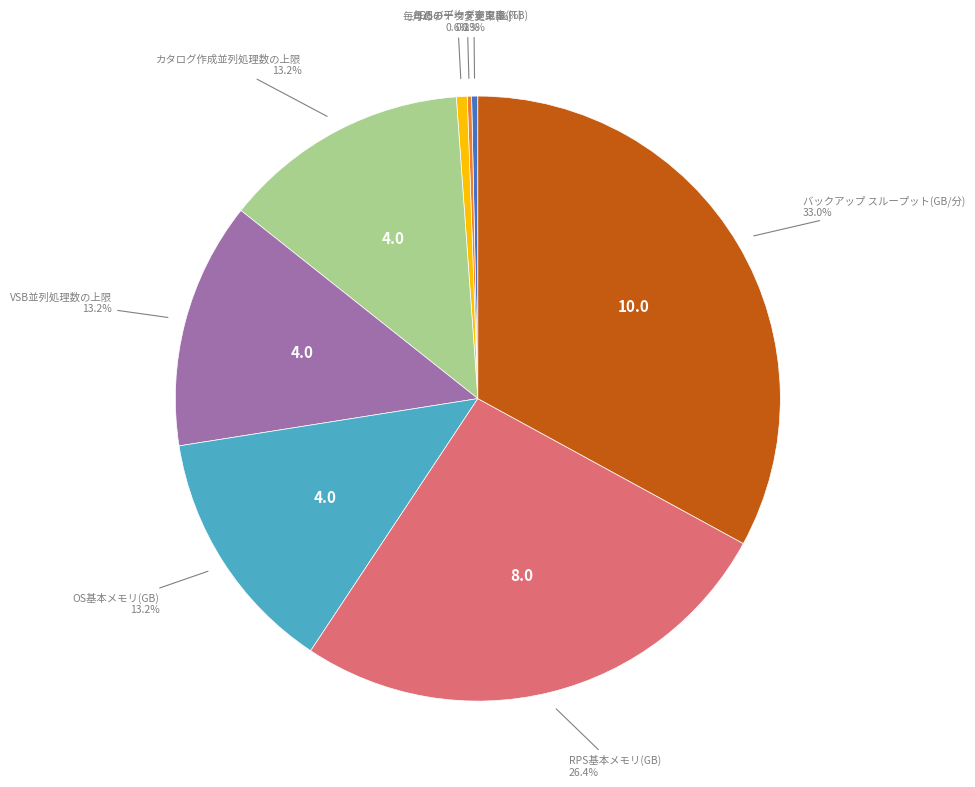

Is there a majority slice in this chart?

No